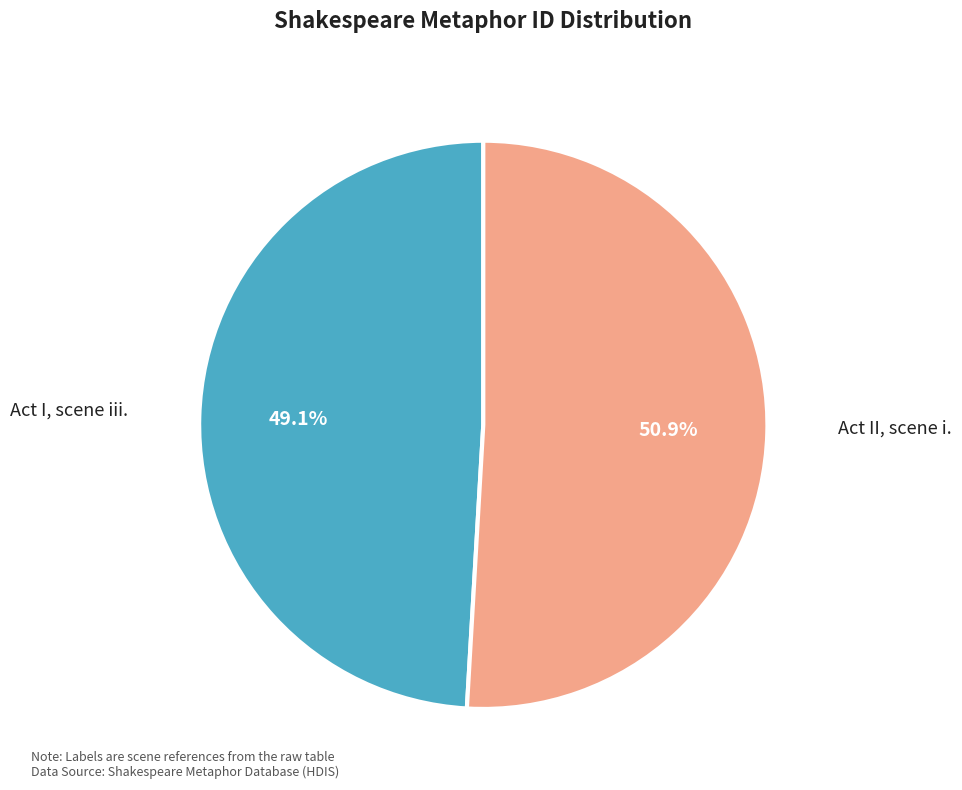

To the nearest percent, what is the combined percentage of Act II, scene i. and Act I, scene iii.?

100%